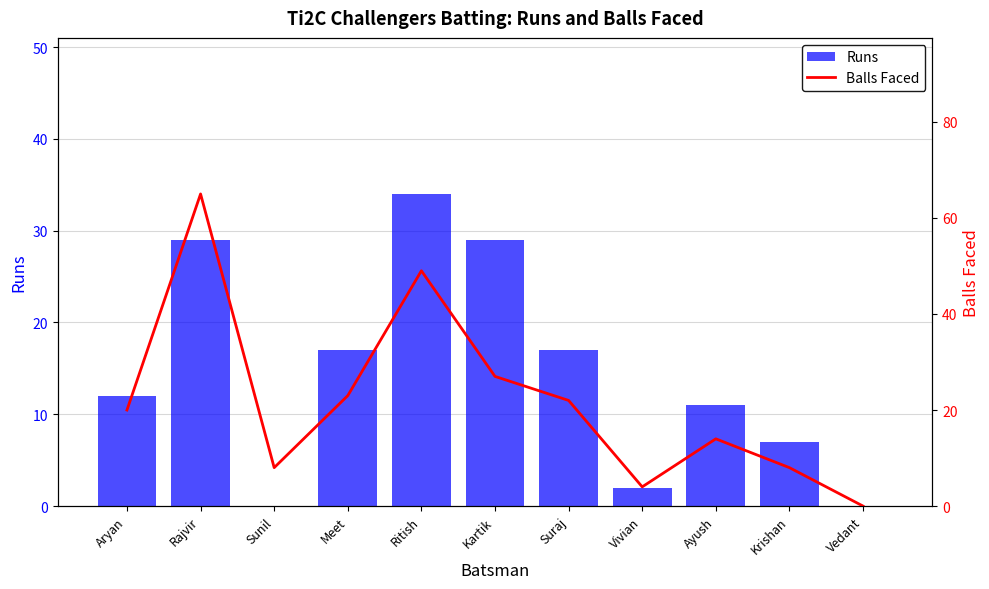

What are all the series names shown in the legend?

Runs, Balls Faced